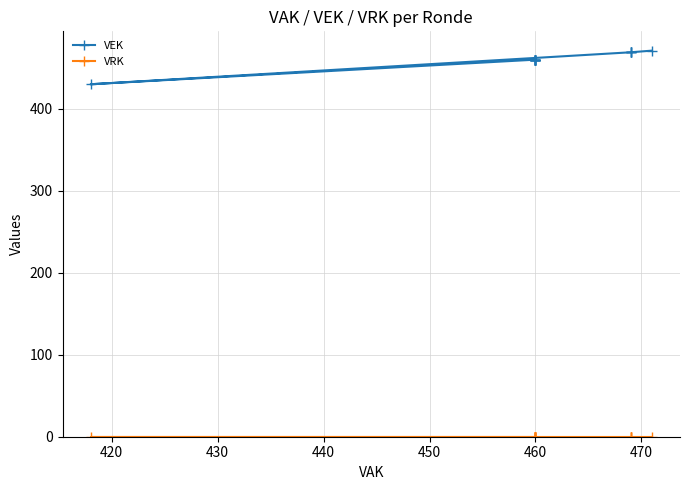

True or false: VEK has more than 0 points higher than both neighbors.

False